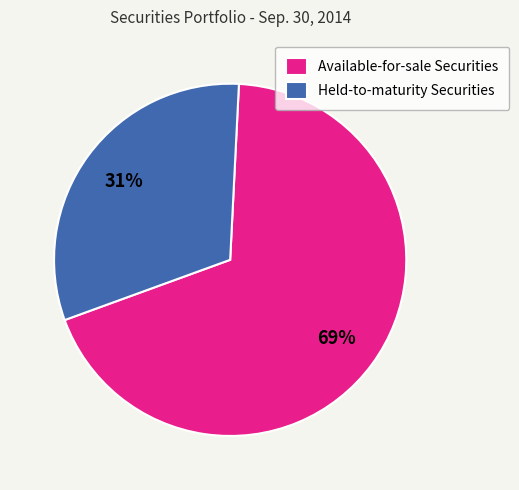

What is the ratio of the value at Available-for-sale Securities to the value at Held-to-maturity Securities?

2.2